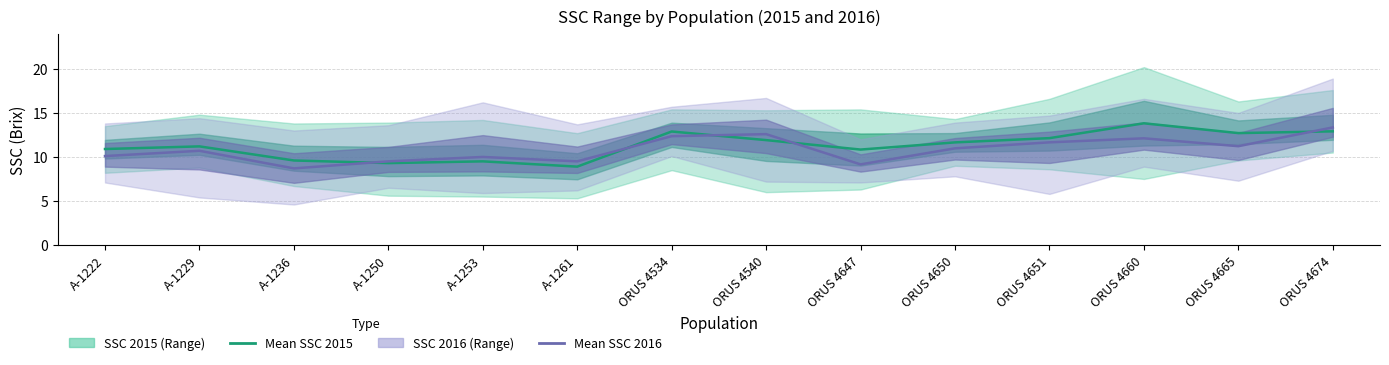

At which label does Mean SSC 2016 first exceed 10?

A-1222